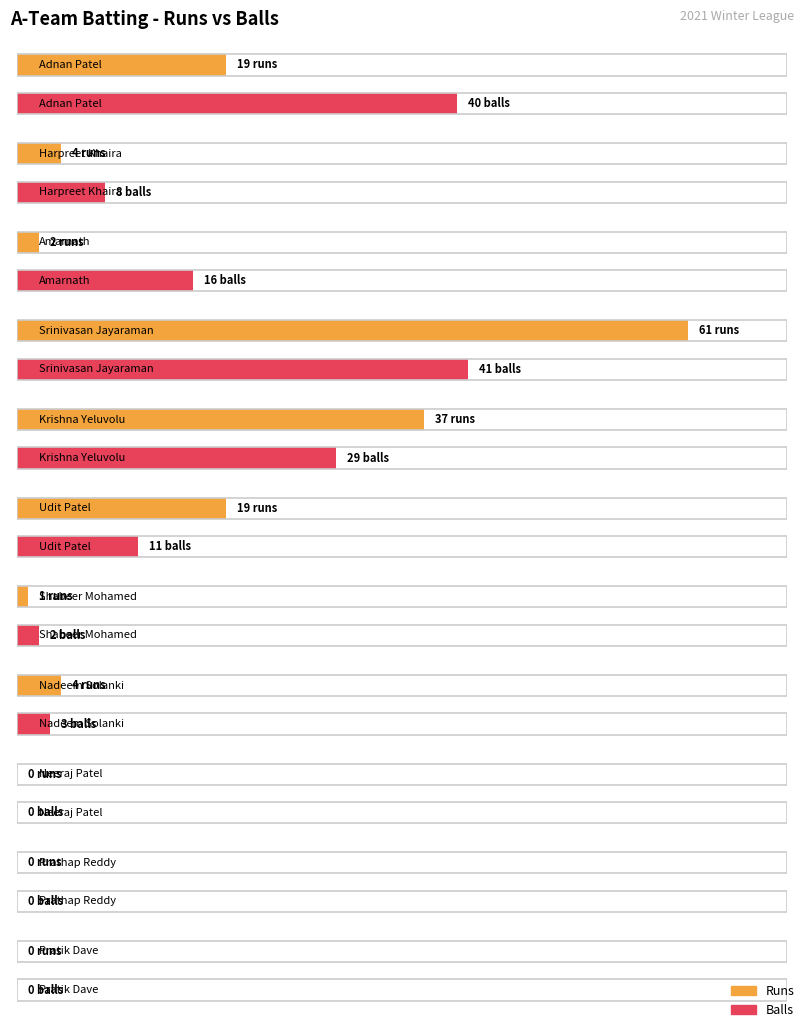

Count the number of categories in the chart.

11